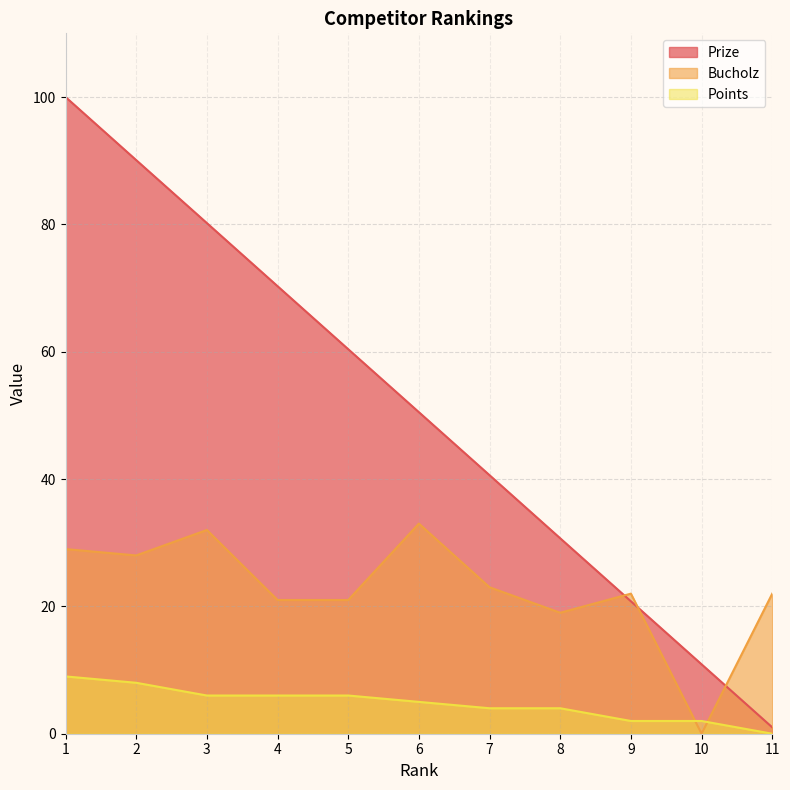

True or false: Prize has a value of 39.7 at 5.

False